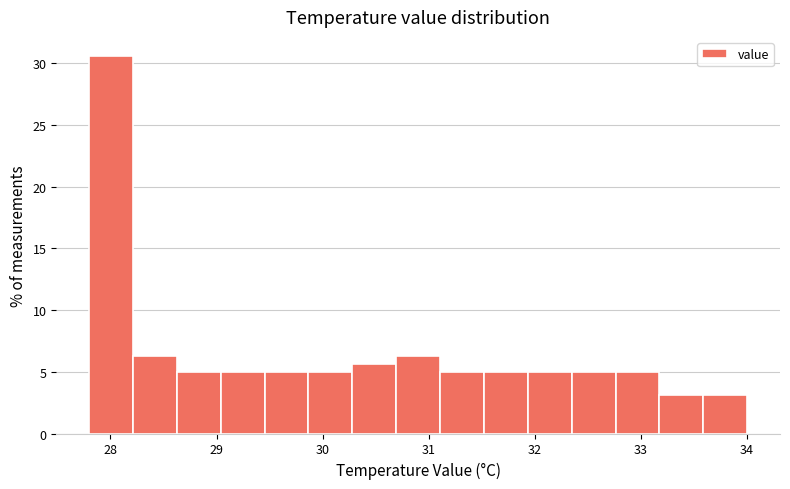

Reading left to right, list every bar in this chart as the range it spans on the x-axis followed by its height. Neither the bar edges nor the heights are printed on the chart, so give them approximately, as read against the axes.

27.8 to 28.2: 30.5
28.2 to 28.6: 6.5
28.6 to 29.0: 5.0
29.0 to 29.5: 5.0
29.5 to 29.9: 5.0
29.9 to 30.3: 5.0
30.3 to 30.7: 5.5
30.7 to 31.1: 6.5
31.1 to 31.5: 5.0
31.5 to 31.9: 5.0
31.9 to 32.3: 5.0
32.3 to 32.8: 5.0
32.8 to 33.2: 5.0
33.2 to 33.6: 3.0
33.6 to 34.0: 3.0